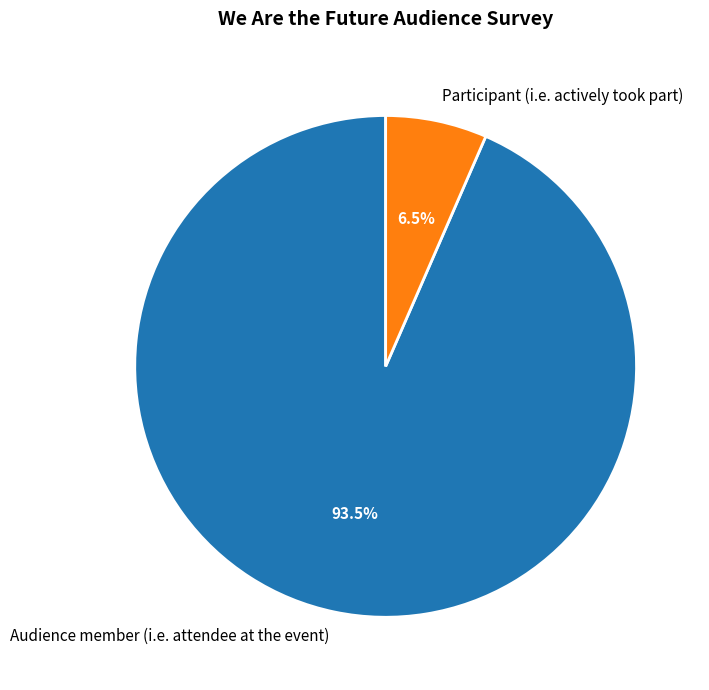

Between Participant (i.e. actively took part) and Audience member (i.e. attendee at the event), which is larger?

Audience member (i.e. attendee at the event)